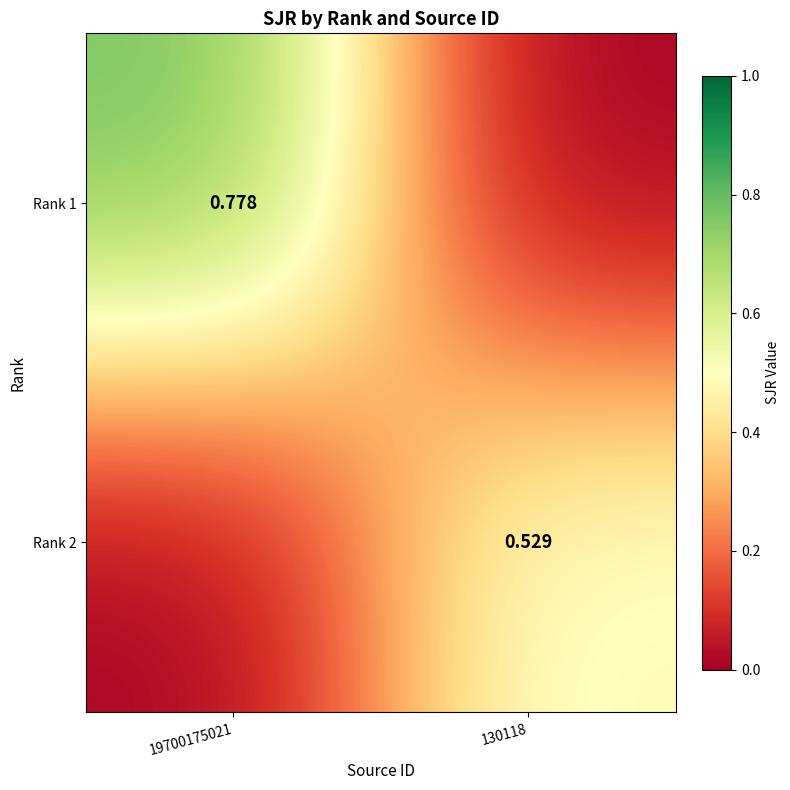

Rank the categories by Rank 1 value from highest to lowest.

19700175021, 130118